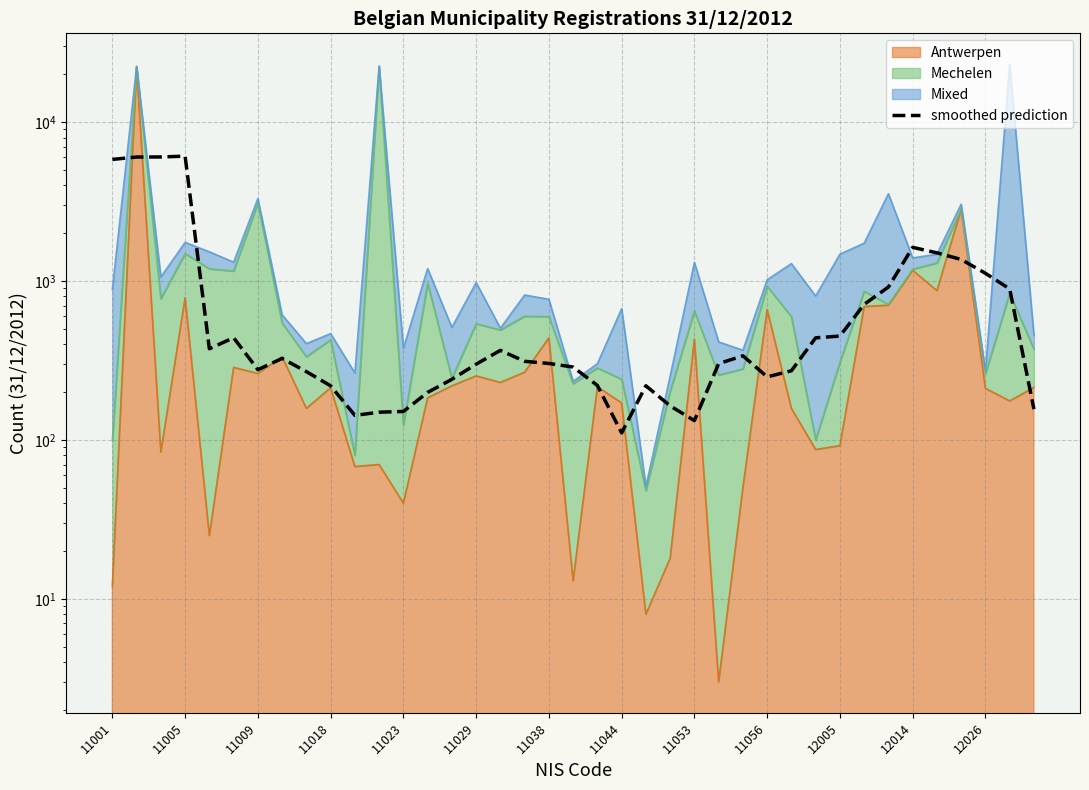

The chart shows a value of 219.2 at 22. True or false?

True